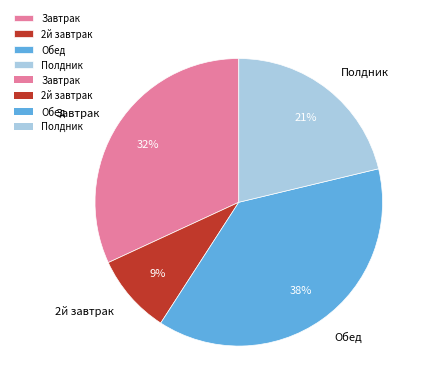

To the nearest percent, what is the average slice percentage?

25%